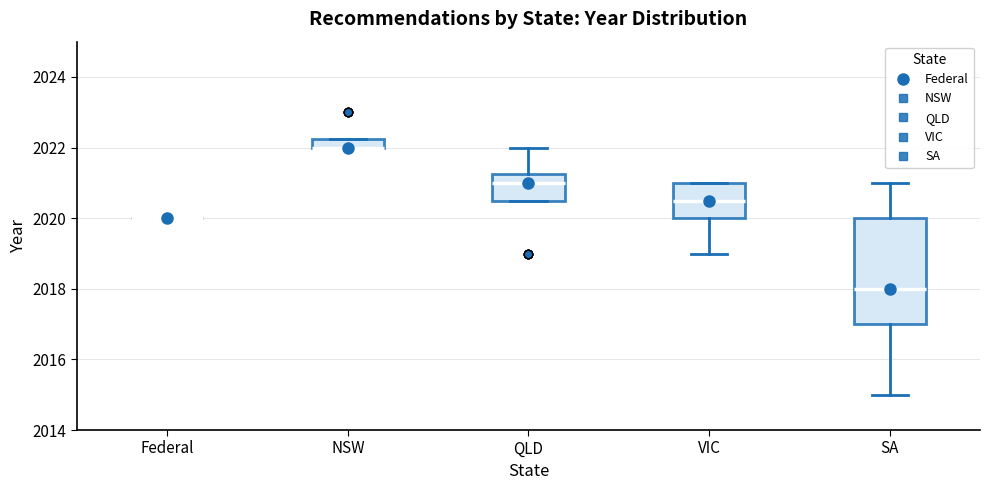

Where is the lower edge of the box for NSW on the y-axis? The values are not printed on the chart, so give them approximately, as read against the axis.

2022.0